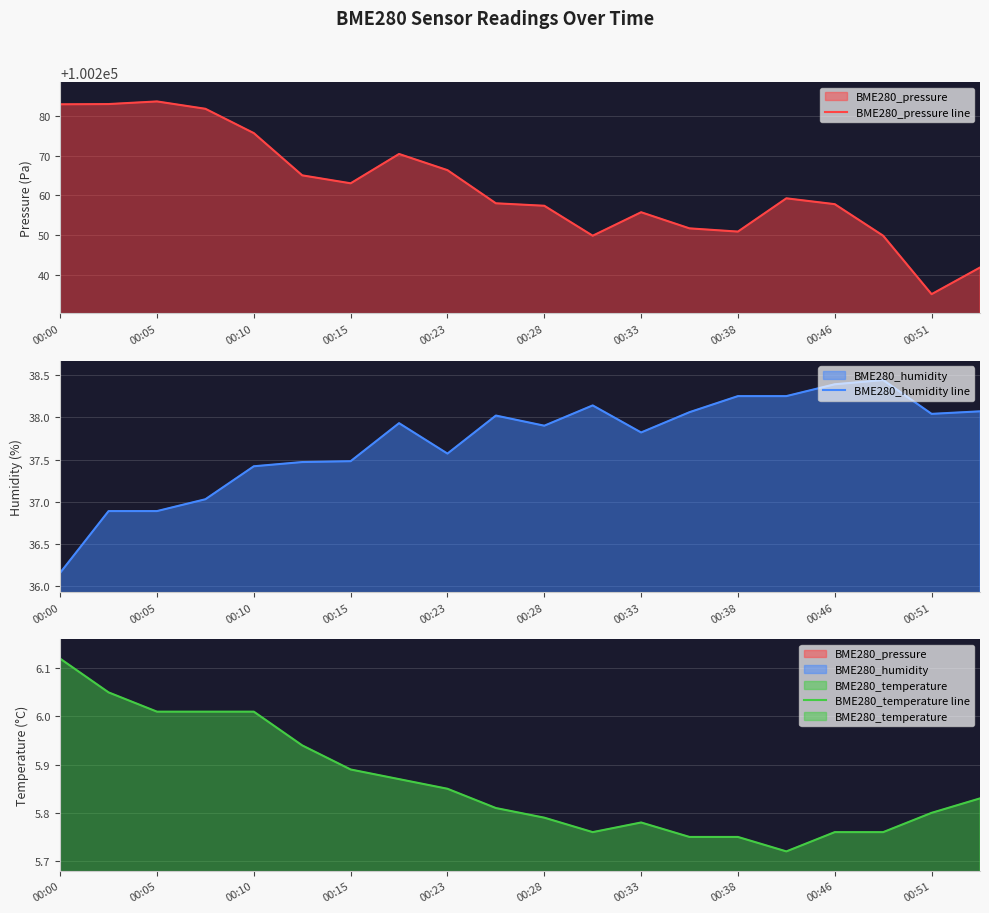

At 00:33, list the series in order from smallest to largest.

BME280_temperature line, BME280_humidity line, BME280_pressure line